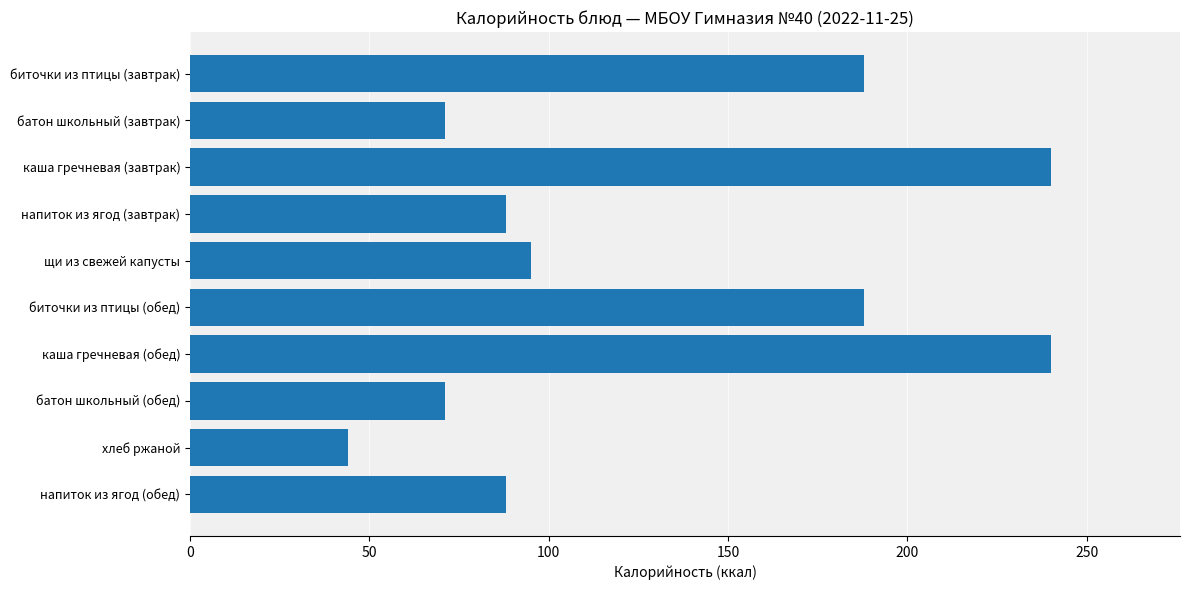

Are the bars horizontal?

Yes